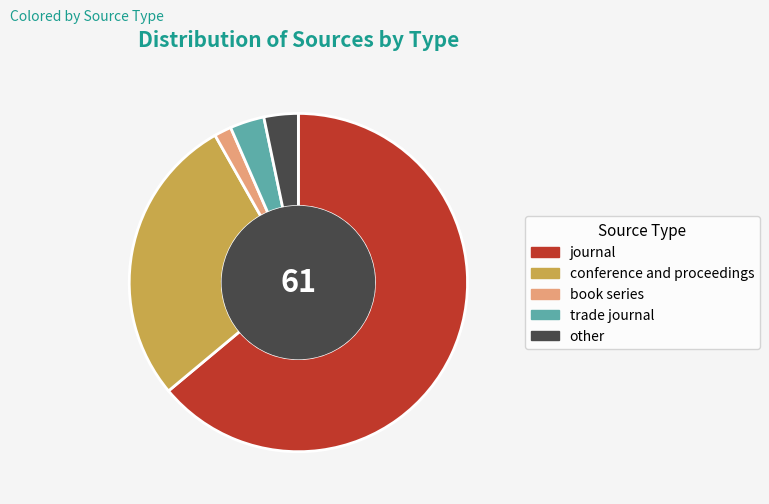

Do journal and trade journal together represent more than half of the pie?

Yes